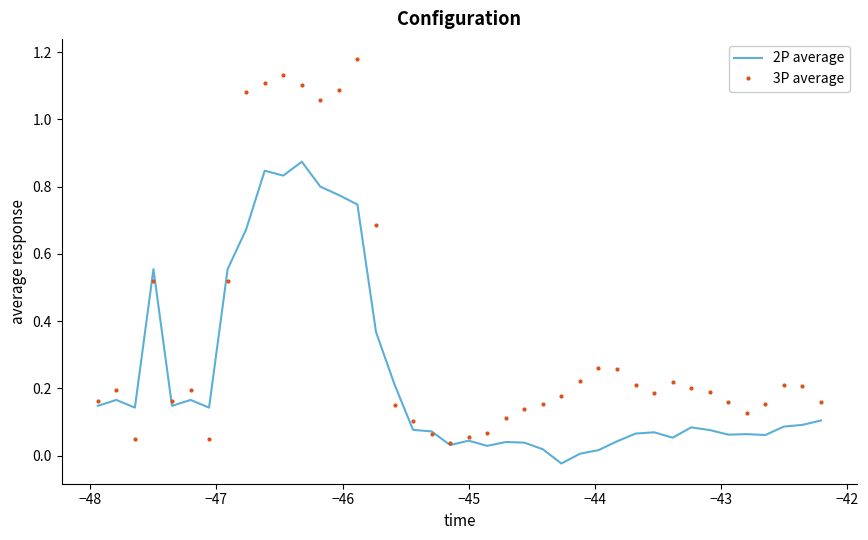

What is the sum of all 3P average values?

14.1